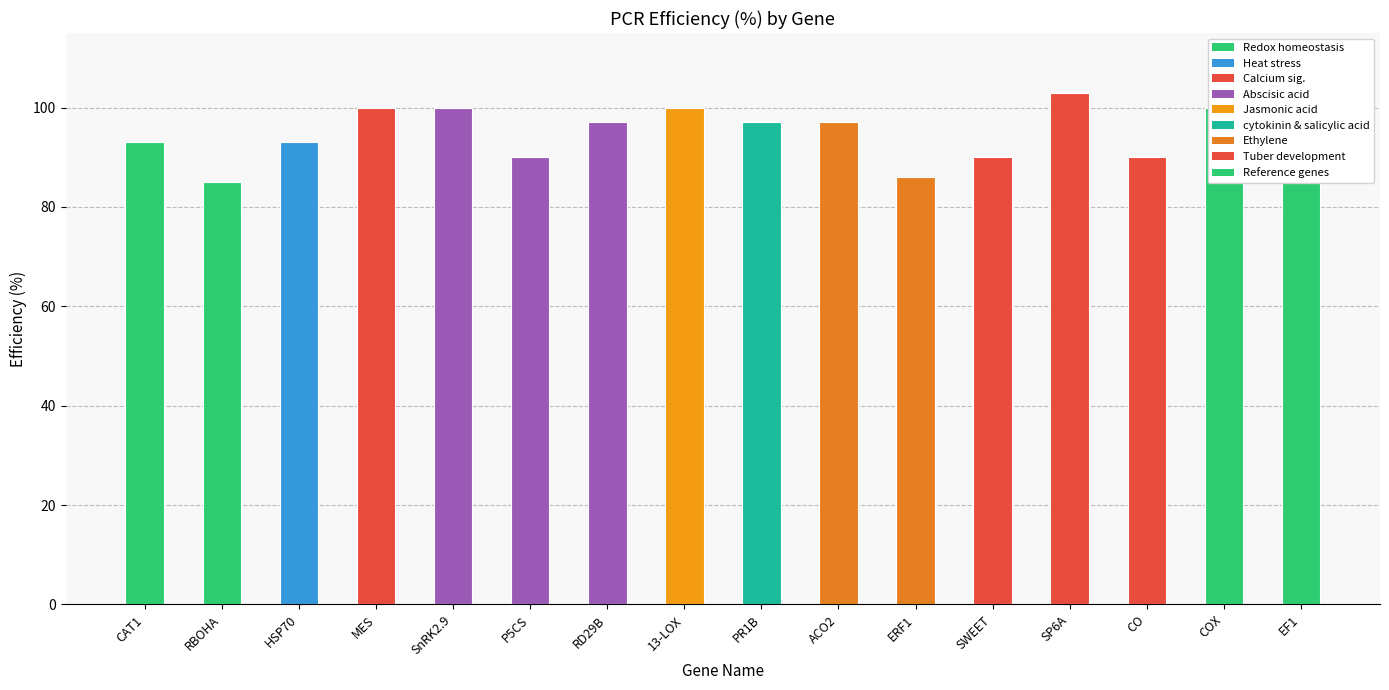

What is the minimum value shown in the chart?

85